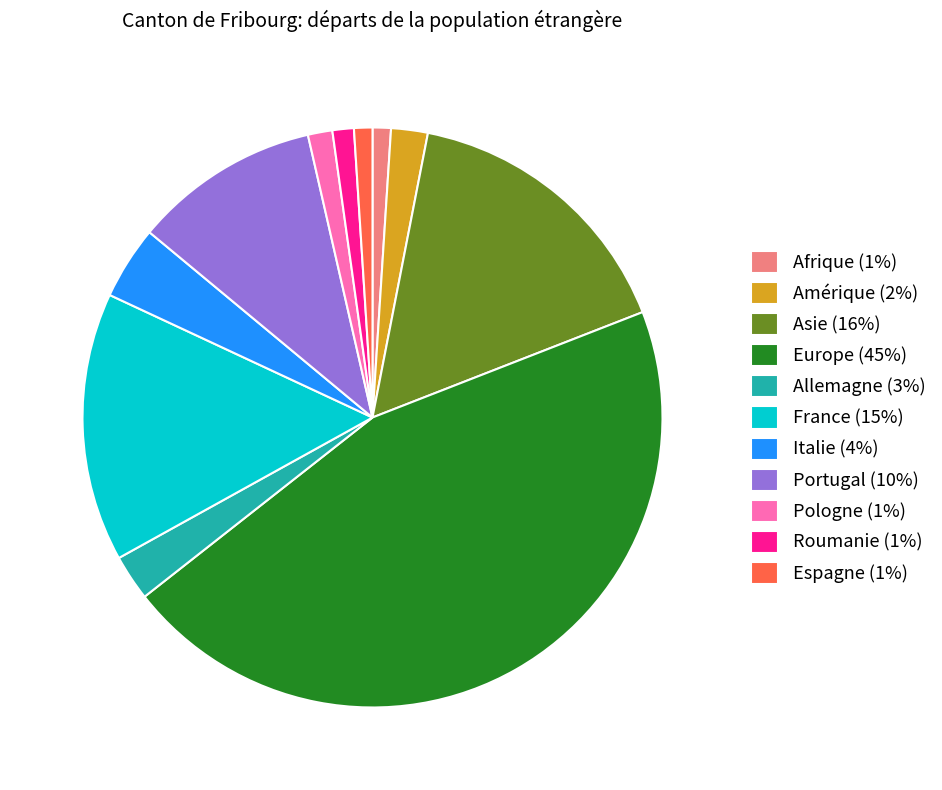

Which category has the biggest portion of the pie?

Europe